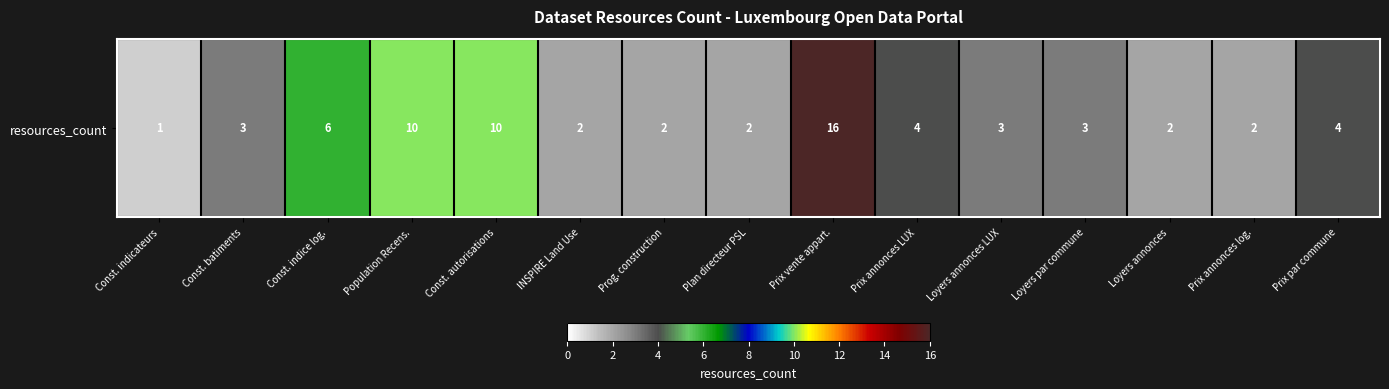

Which category has the lowest value across all series?

Const. indicateurs